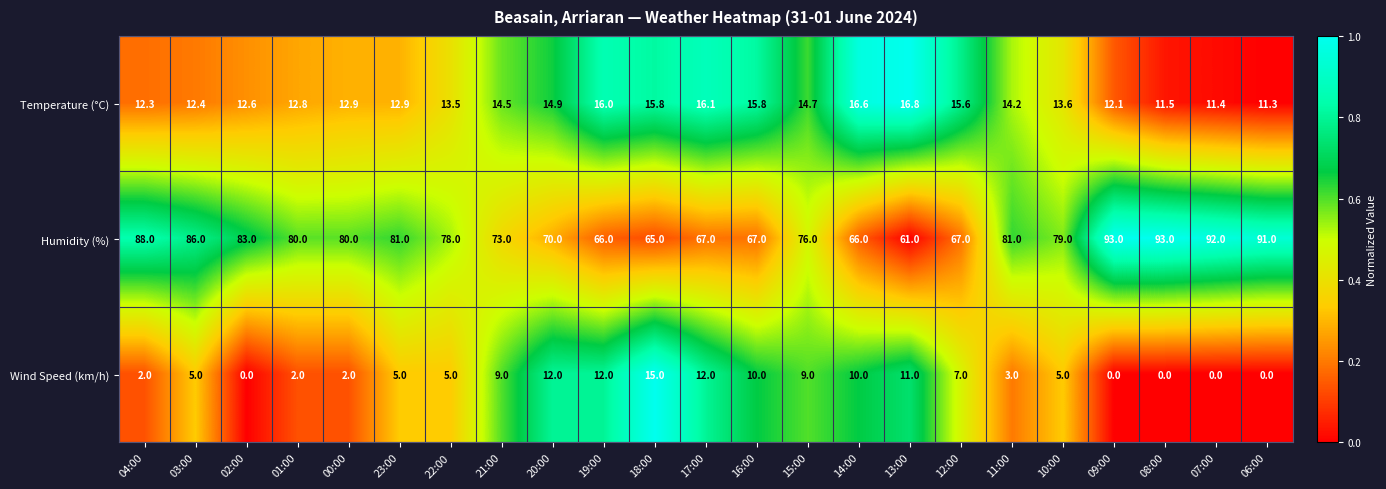

What is the difference between the Temperature (°C) values at 00:00 and 15:00?

1.8